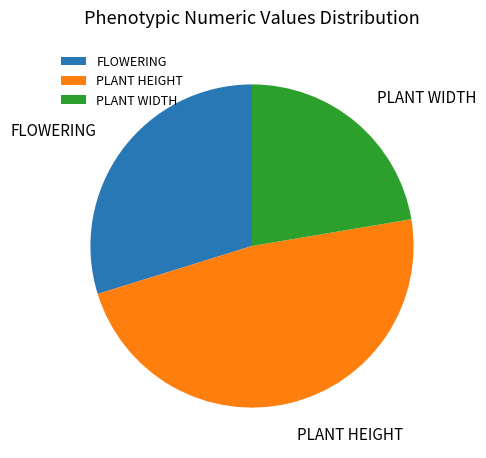

What is the smallest slice in the pie chart?

PLANT WIDTH